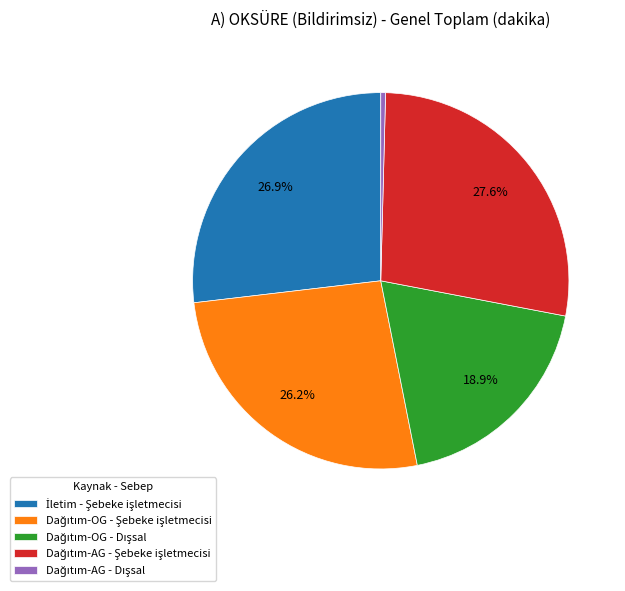

Does any single category account for the majority?

No